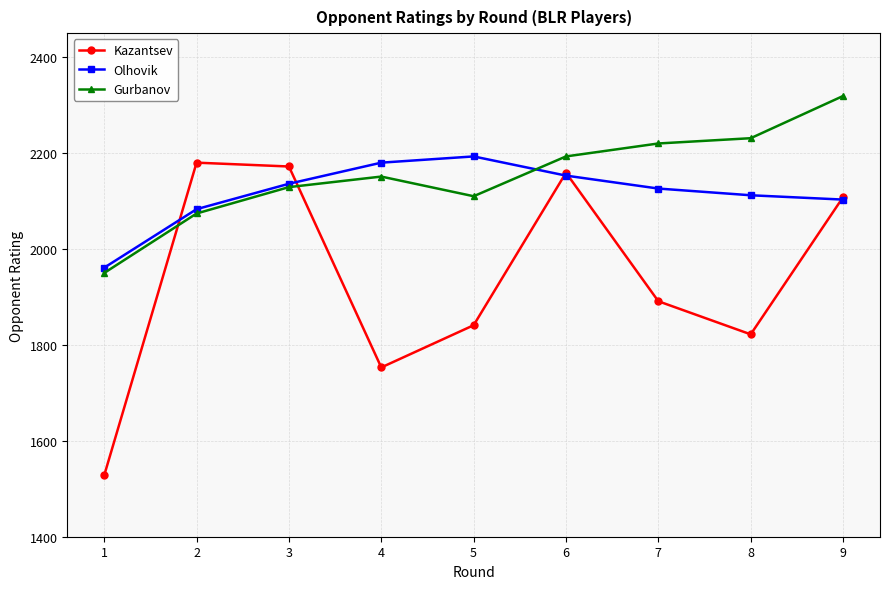

Is it true that Kazantsev equals 1841 at 5?

True